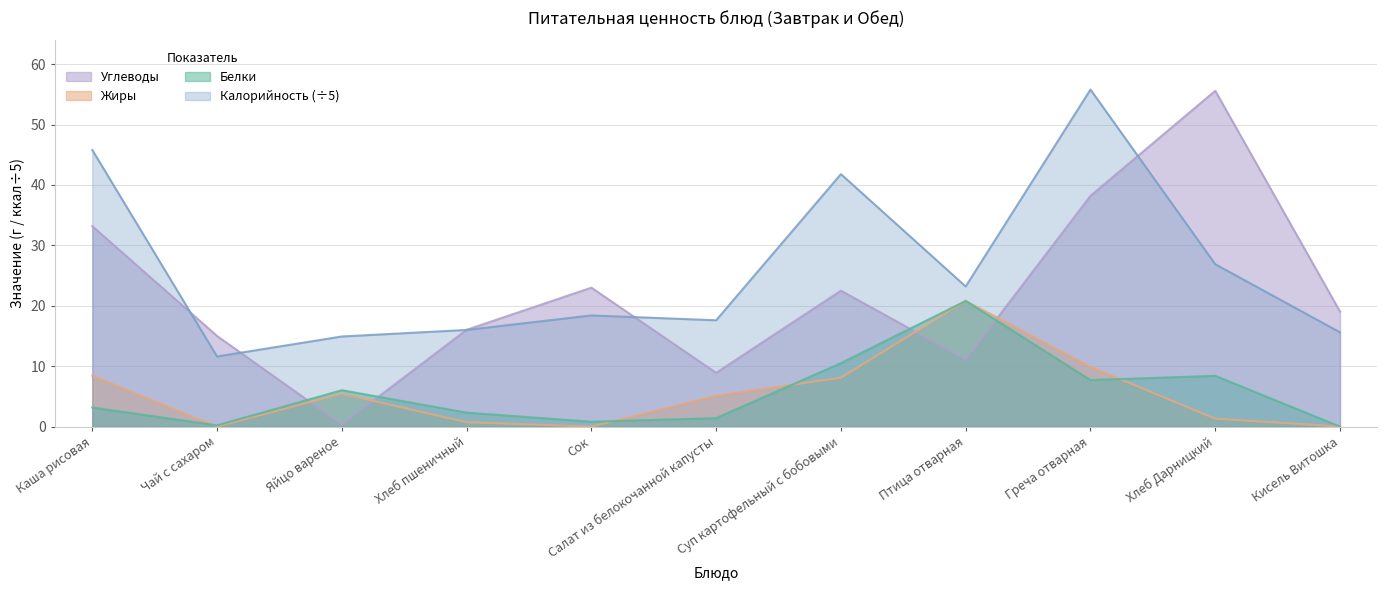

Between Чай с сахаром and Кисель Витошка, which series saw the biggest shift?

Углеводы